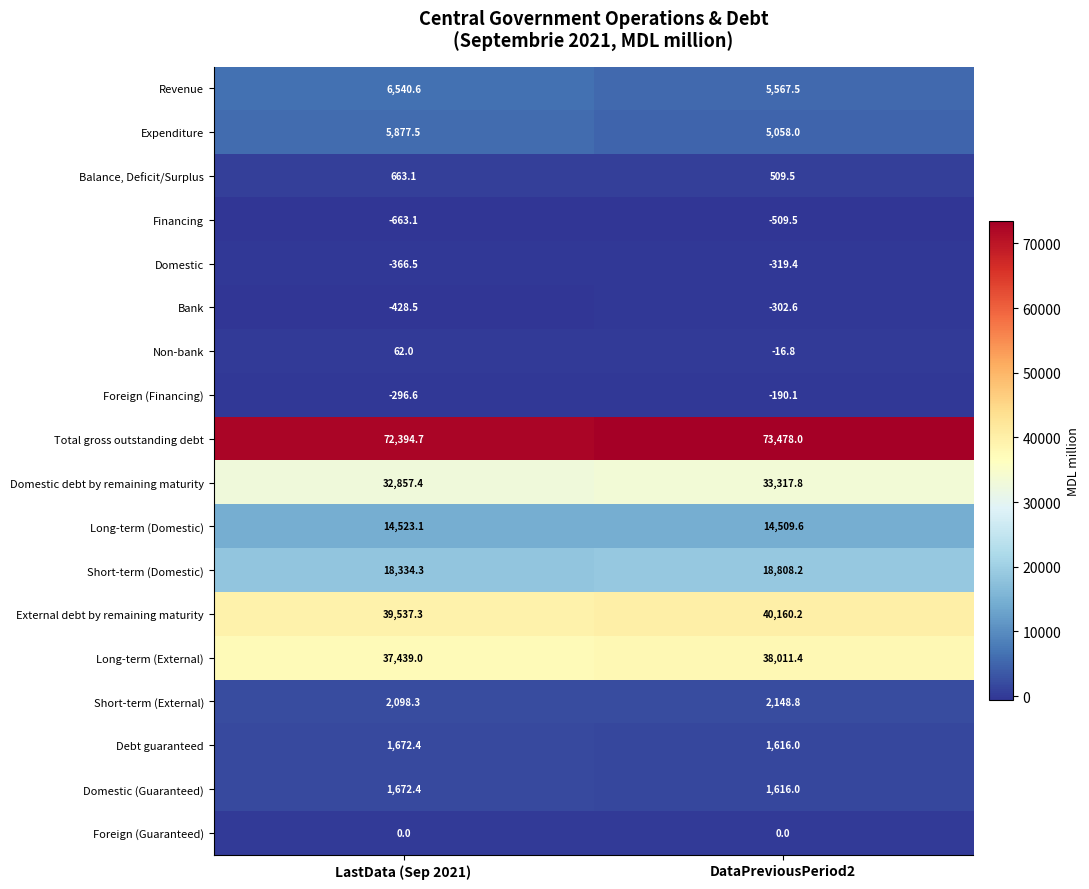

At which category is the sum across all series the highest?

DataPreviousPeriod2